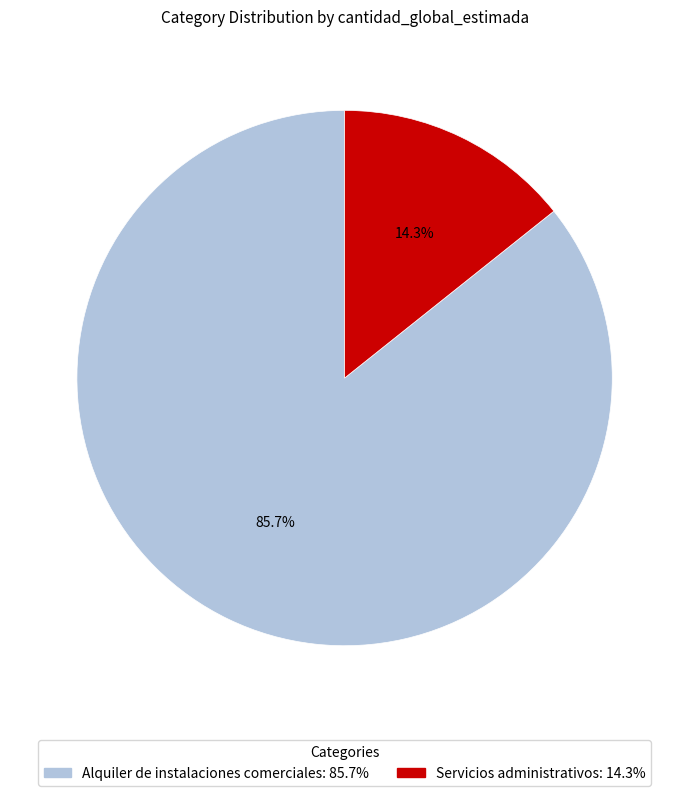

What is the ratio of the value at Alquiler de instalaciones comerciales to the value at Servicios administrativos?

6.0